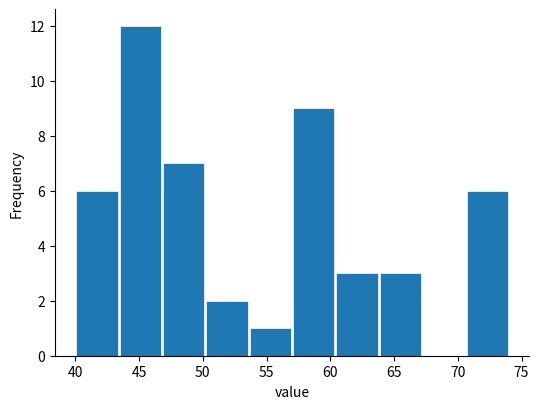

Reading left to right, list every bar in this chart as the range it spans on the x-axis followed by its height. Neither the bar edges nor the heights are printed on the chart, so give them approximately, as read against the axes.

40.0 to 43.4: 6
43.4 to 46.8: 12
46.8 to 50.2: 7
50.2 to 53.6: 2
53.6 to 57.0: 1
57.0 to 60.4: 9
60.4 to 63.8: 3
63.8 to 67.2: 3
67.2 to 70.6: 0
70.6 to 74.0: 6